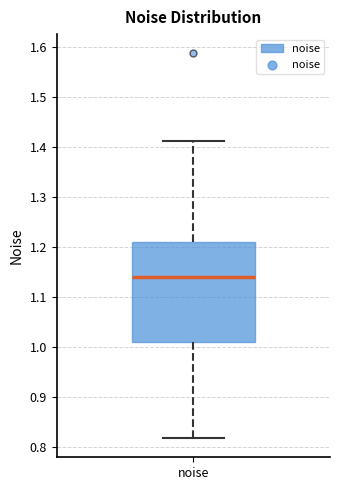

Transcribe this box plot: give where the median line is, the range the box spans, and where the two whiskers end, as read against the y-axis. The values are not printed on the chart, so give them approximately, as read against the axis.

median 1.14, box 1.01 to 1.21, whiskers 0.82 to 1.41